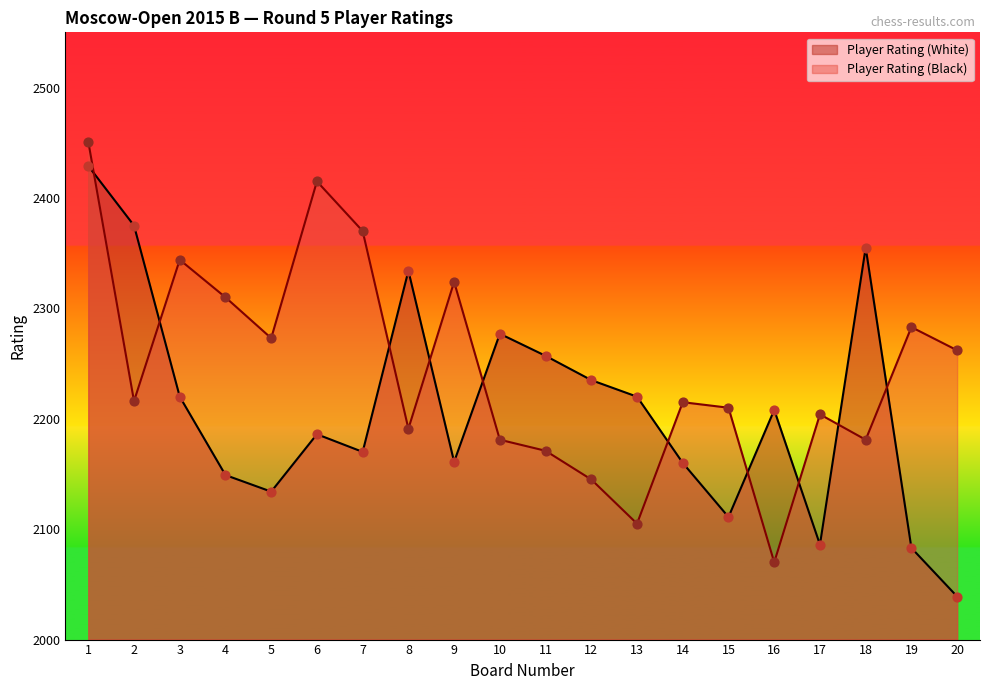

At which category is the sum across all series the highest?

1